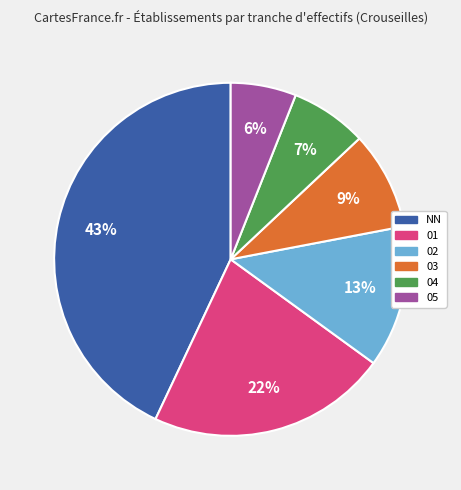

Which has a higher value, 02 or 04?

02